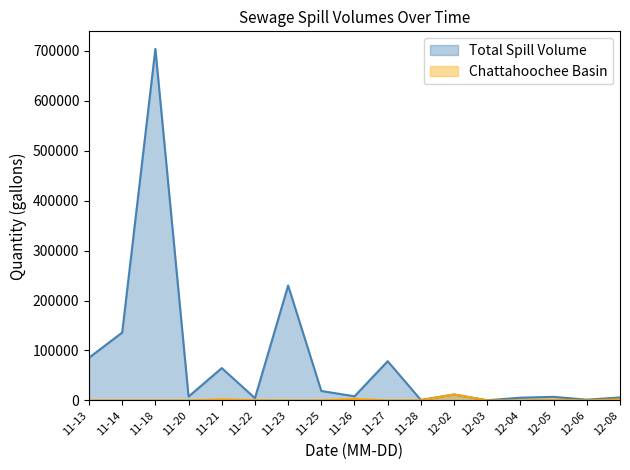

At which label is Total Spill Volume closest to 351675?

2024-11-23